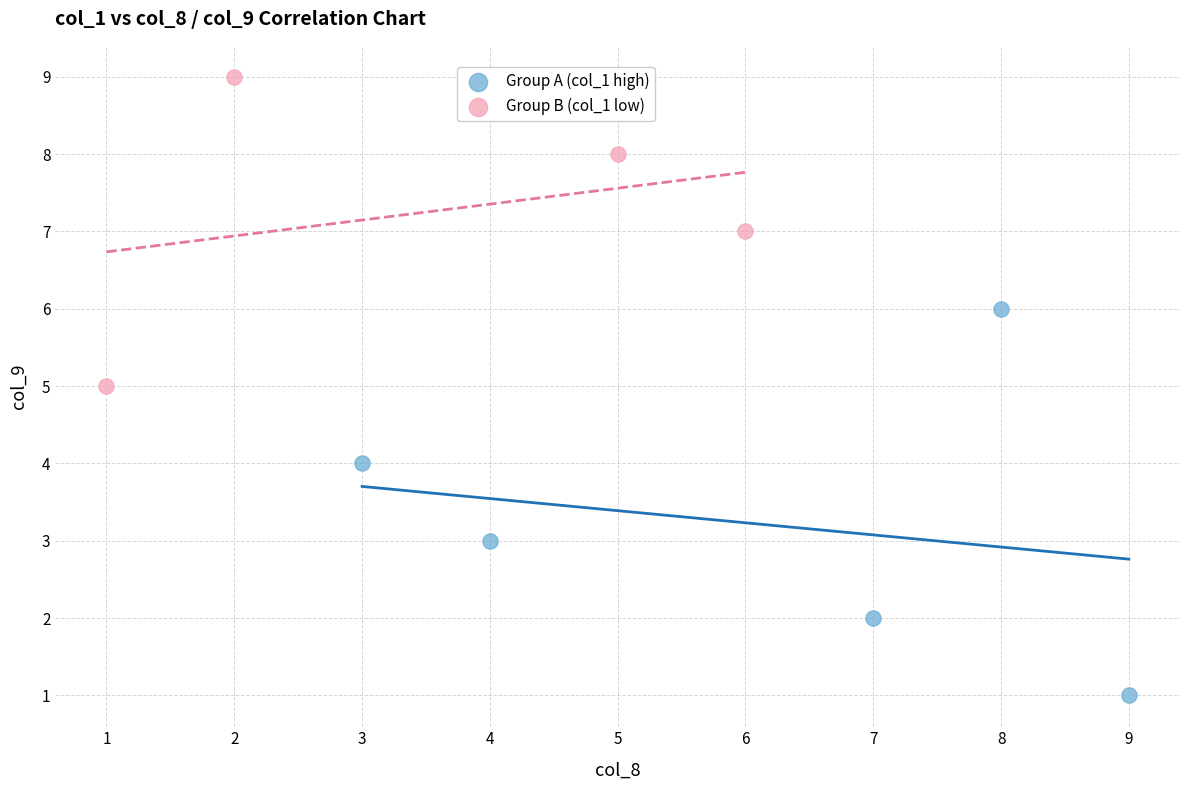

Which series has the widest spread of Y values?

Group A (col_1 high)